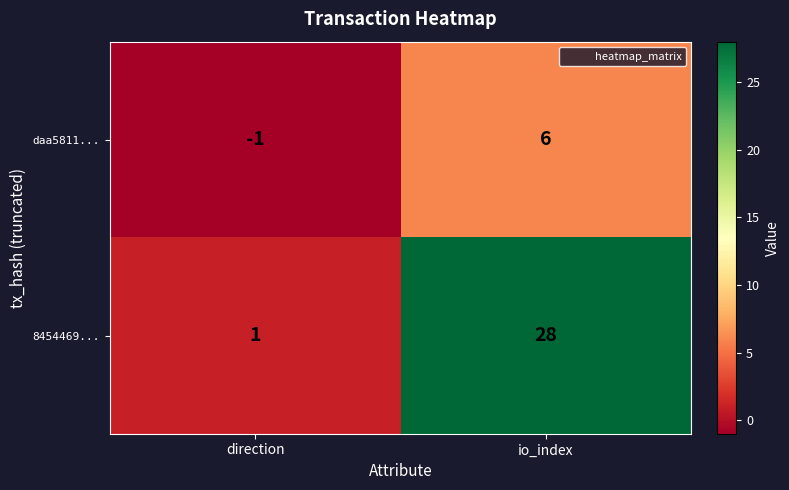

Is it true that daa5811... equals 6 at io_index?

True